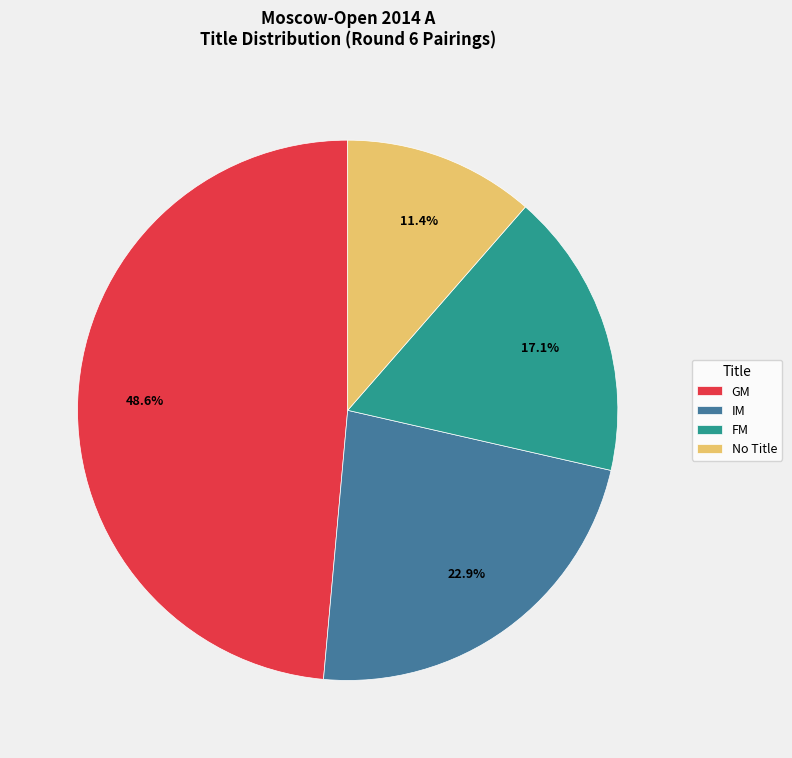

Between GM and IM, which is larger?

GM